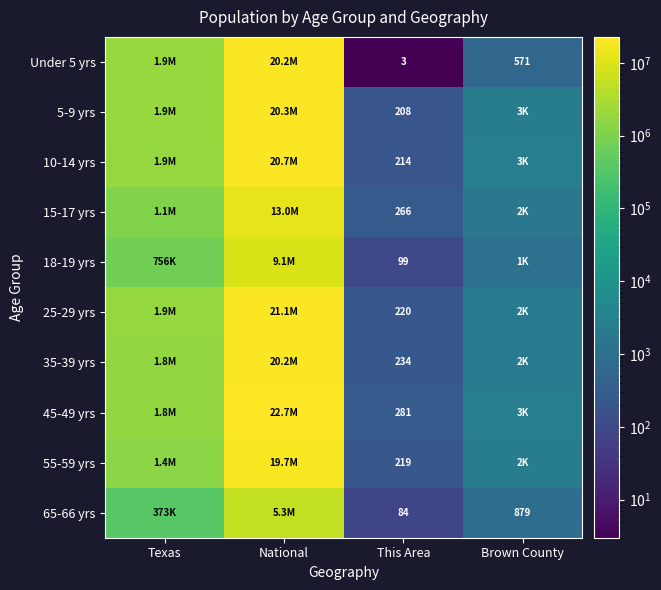

Rank the series at This Area from highest to lowest value.

45-49 yrs, 15-17 yrs, 35-39 yrs, 25-29 yrs, 55-59 yrs, 10-14 yrs, 5-9 yrs, 18-19 yrs, 65-66 yrs, Under 5 yrs